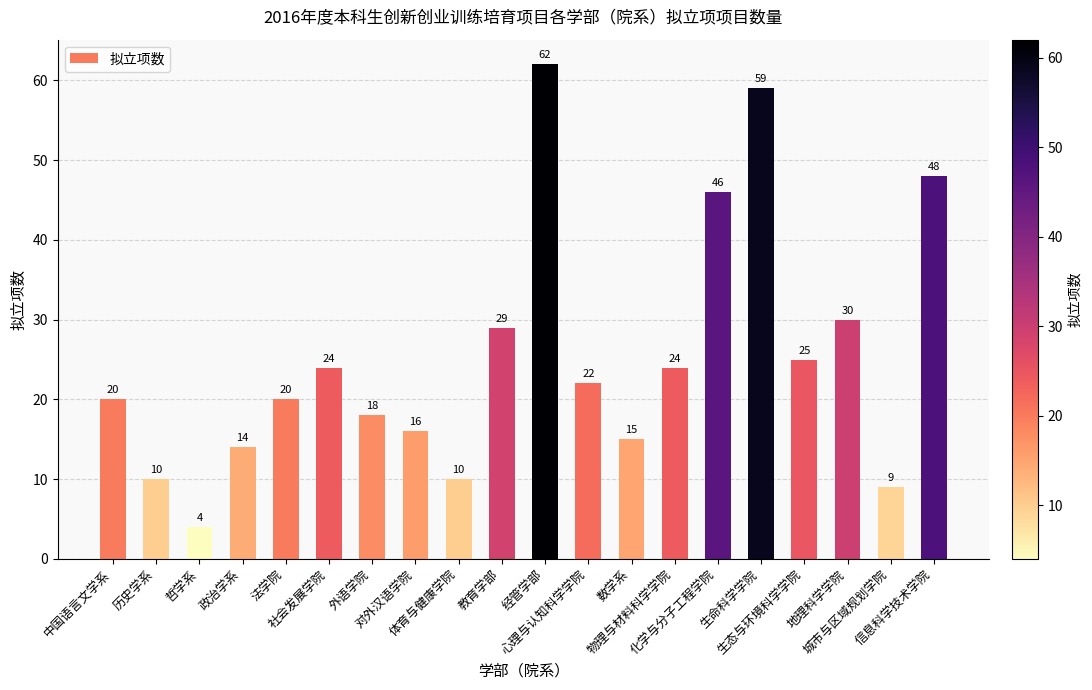

What is the value of the 20th bar from the left?

48